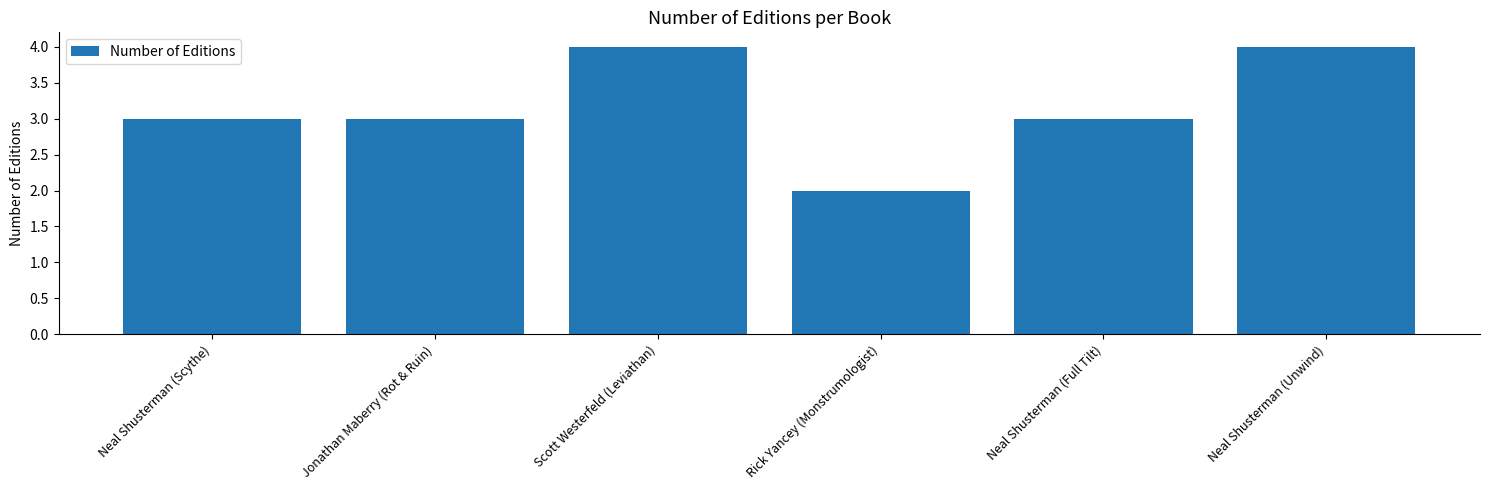

What value does the data have at Scott Westerfeld (Leviathan)?

4